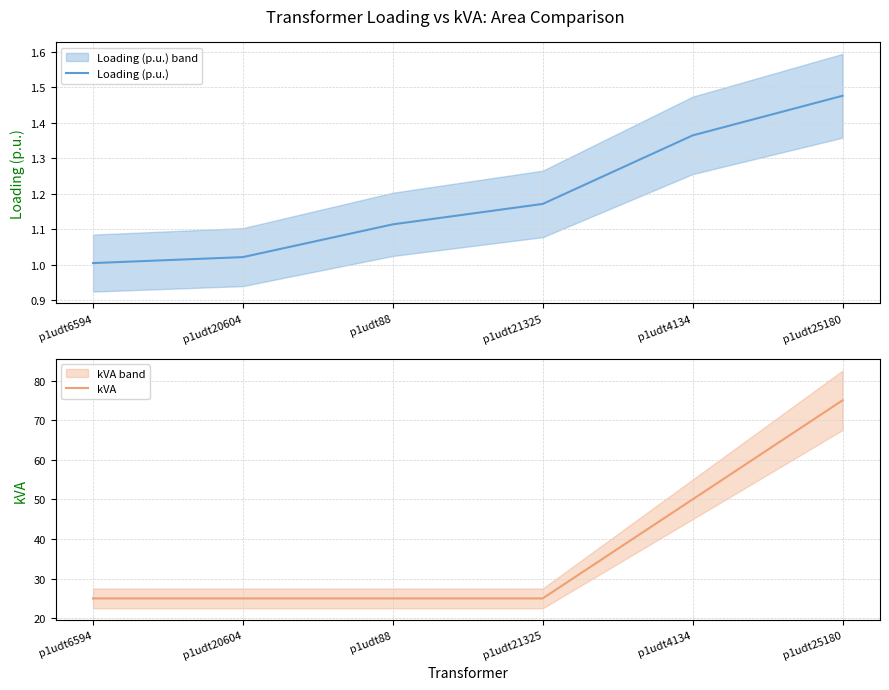

What is the total value across all series at p1udt20604?

26.0